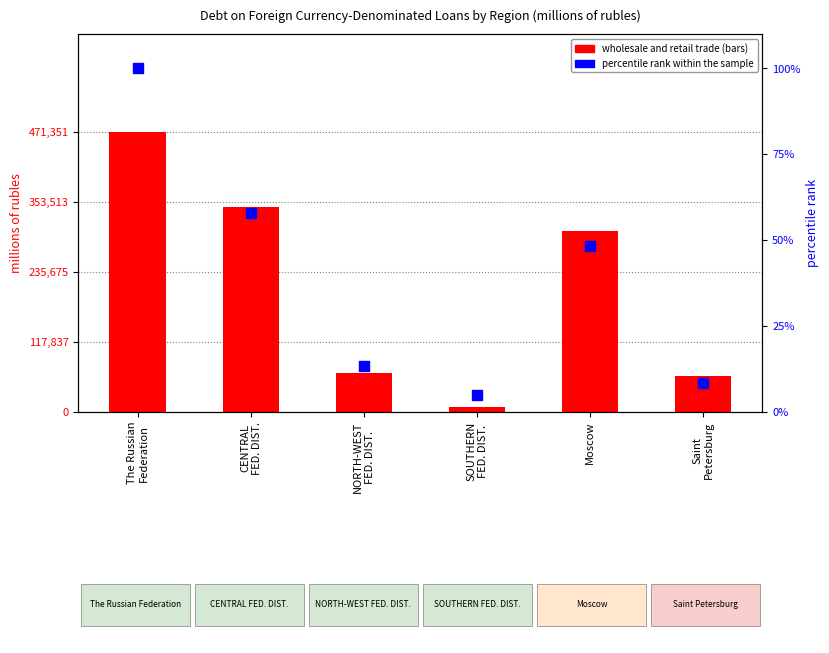

What are all the series names shown in the legend?

wholesale and retail trade, percentile rank within the sample